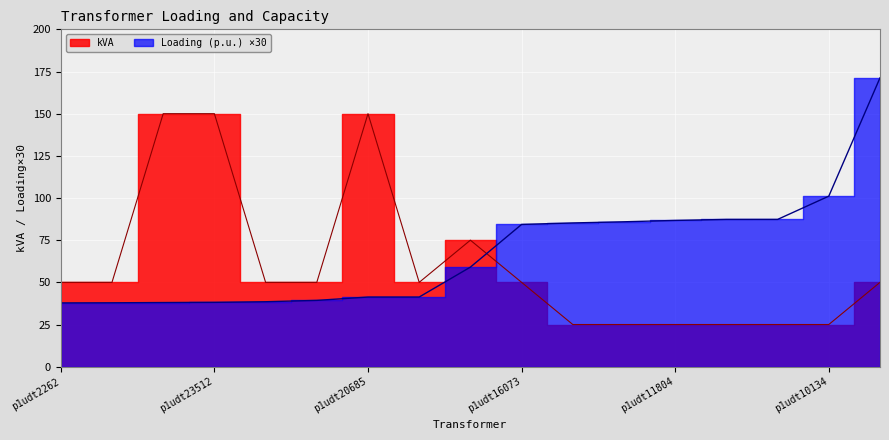

Reading left to right, transcribe all the data shown in this chart.

Loading (p.u.): p1udt2262=37.8	p1udt10404=37.9	p1udt24600=38.0	p1udt23512=38.1	p1udt21839=38.5	p1udt5456=39.3	p1udt20685=41.3	p1udt24311=41.3	p1udt1075=59.0	p1udt16073=84.3	p1udt21528=85.2	p1udt22330=85.9	p1udt11804=86.7	p1udt24114=87.3	p1udt11803=87.3	p1udt10134=101.1	p1udt7409=171.2
kVA: p1udt2262=50.0	p1udt10404=50.0	p1udt24600=150.0	p1udt23512=150.0	p1udt21839=50.0	p1udt5456=50.0	p1udt20685=150.0	p1udt24311=50.0	p1udt1075=75.0	p1udt16073=50.0	p1udt21528=25.0	p1udt22330=25.0	p1udt11804=25.0	p1udt24114=25.0	p1udt11803=25.0	p1udt10134=25.0	p1udt7409=50.0